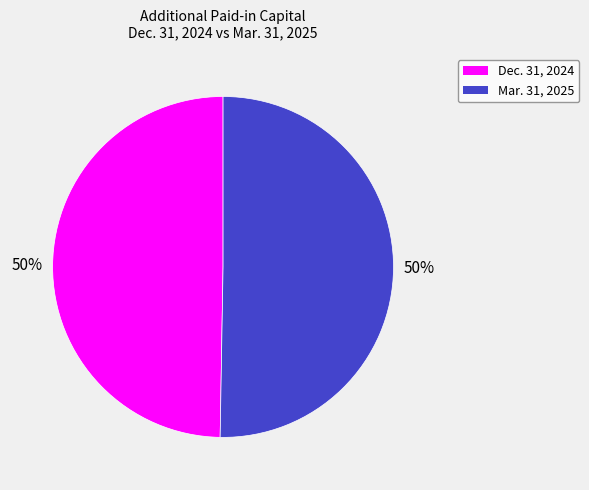

True or false: Dec. 31, 2024 accounts for 50% of the total.

True